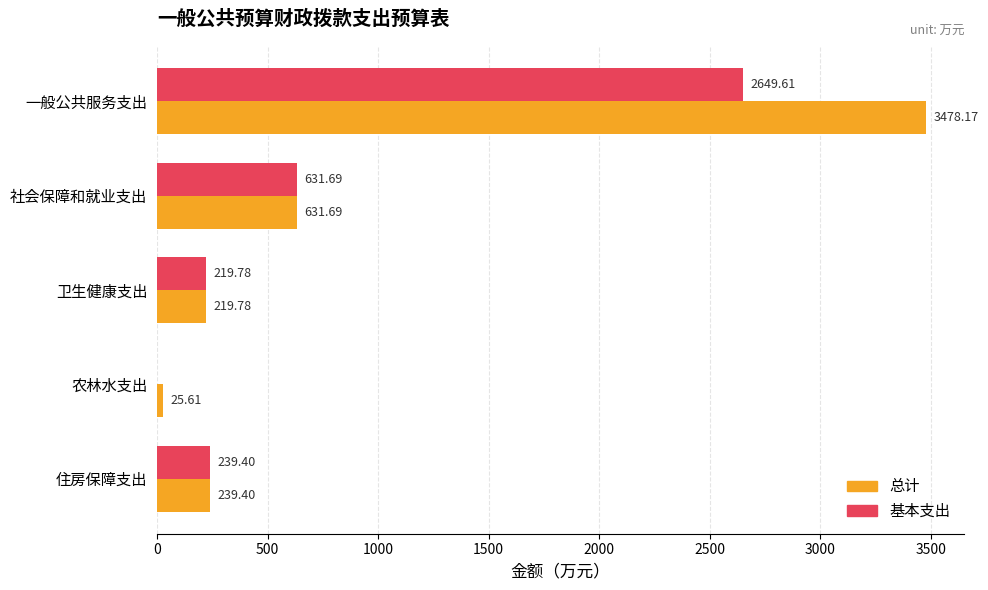

Which series has the largest total across all categories?

总计